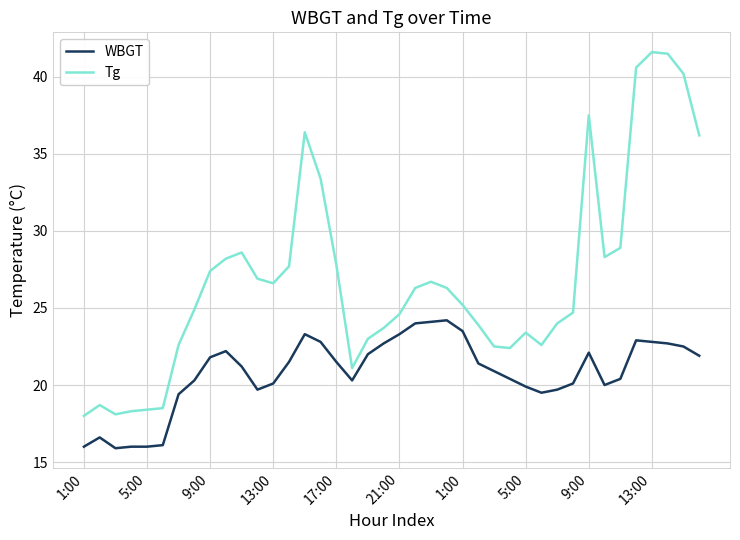

Which series has the largest total across all categories?

Tg